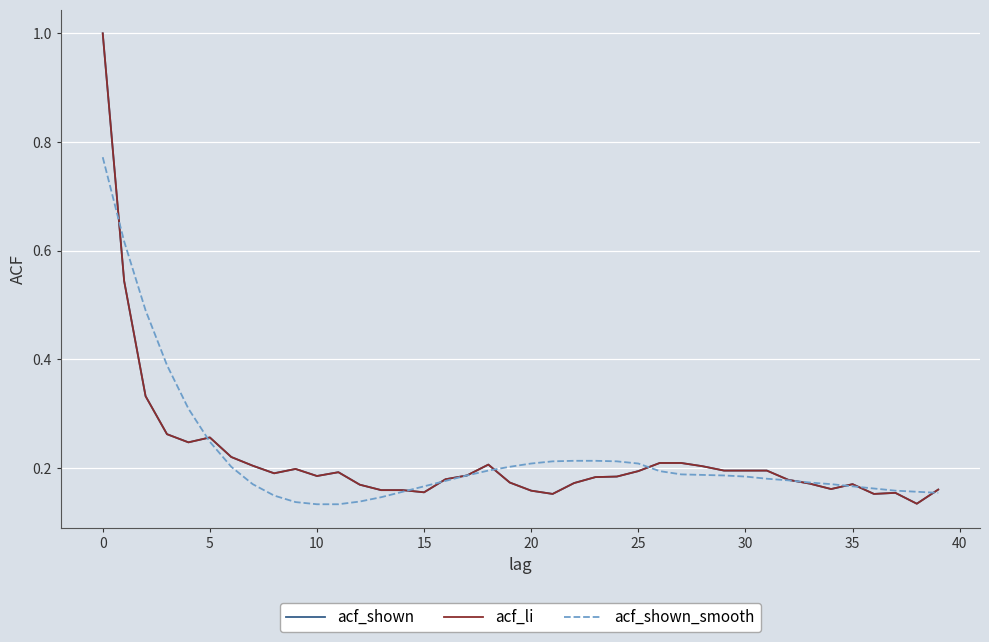

How many lines are shown in the chart?

3